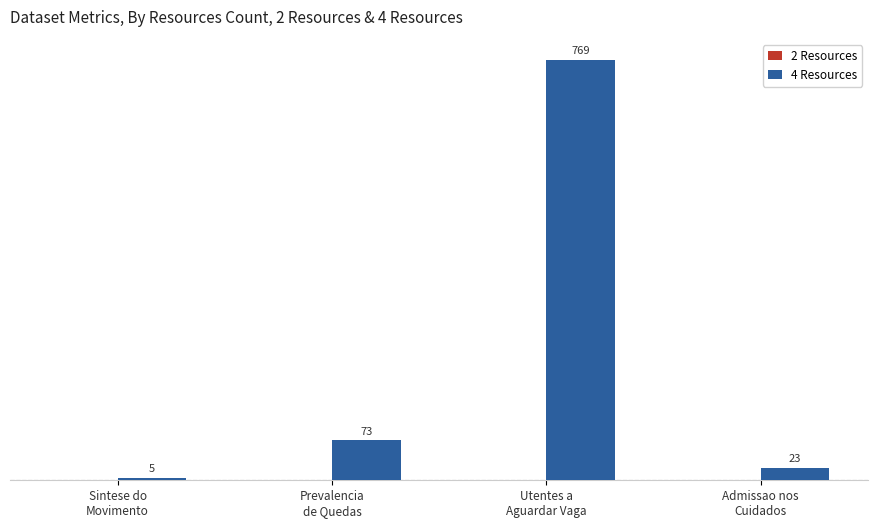

What is the difference between the maximum and minimum values?

764